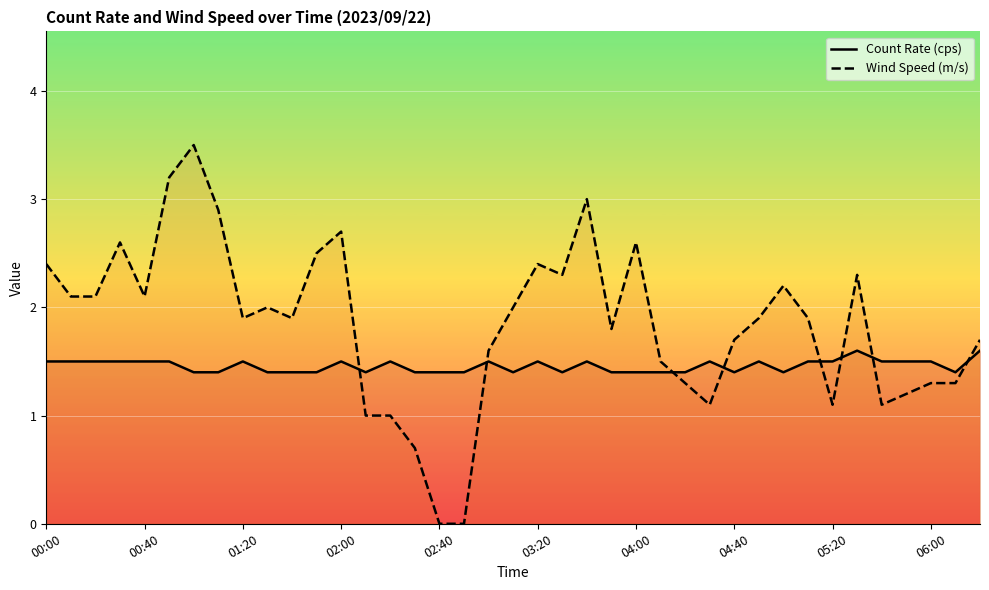

Between 00:40 and 03:20, which series saw the biggest shift?

Wind Speed (m/s)